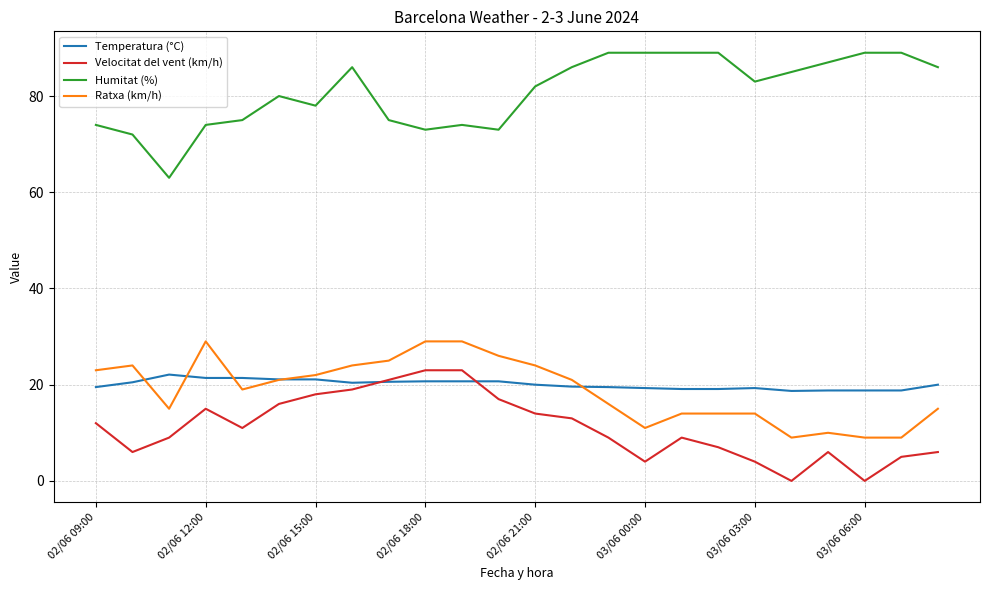

What is the highest value of the Temperatura (°C) series?

22.1